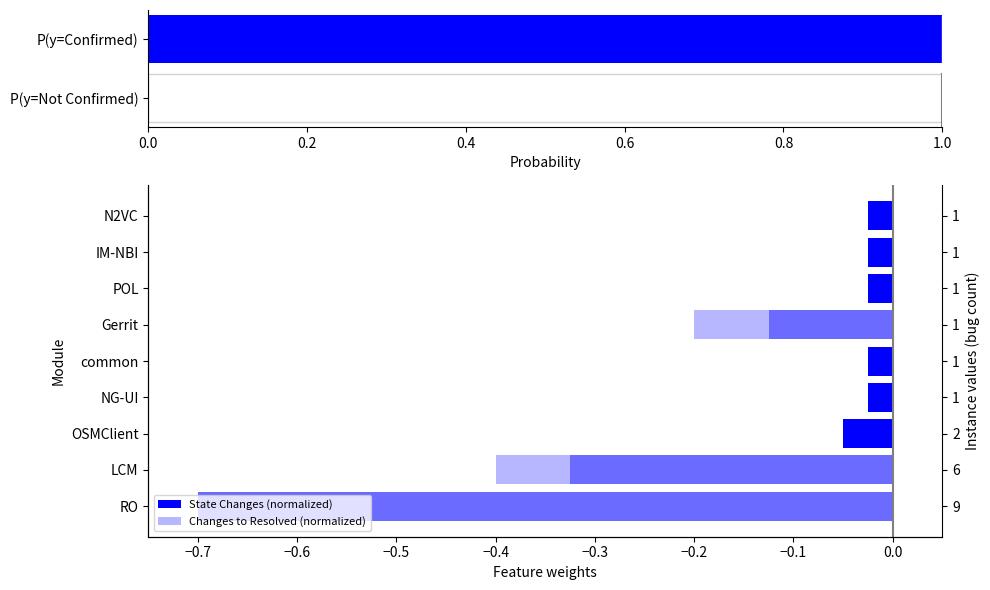

List the series in order of their peak value, highest first.

Changes to Resolved (normalized), State Changes (normalized)